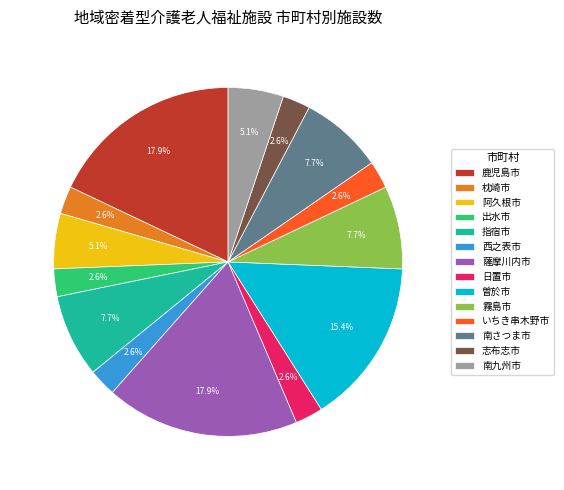

What percentage is the 枕崎市 slice, to the nearest percent?

3%